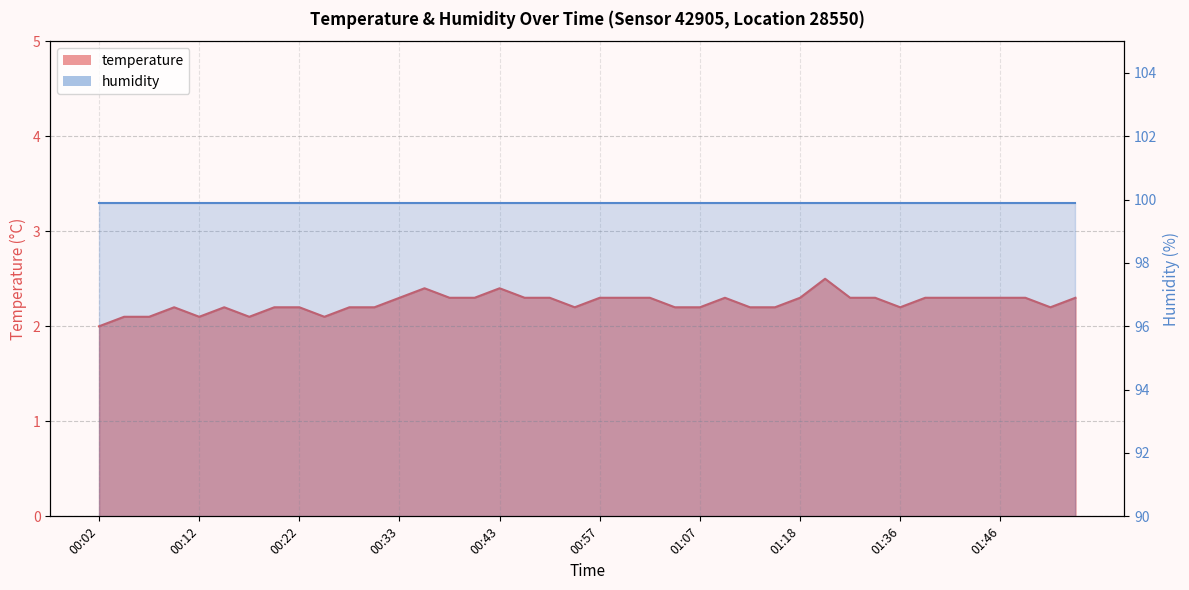

The value at 00:02 is 2.7. True or false?

False